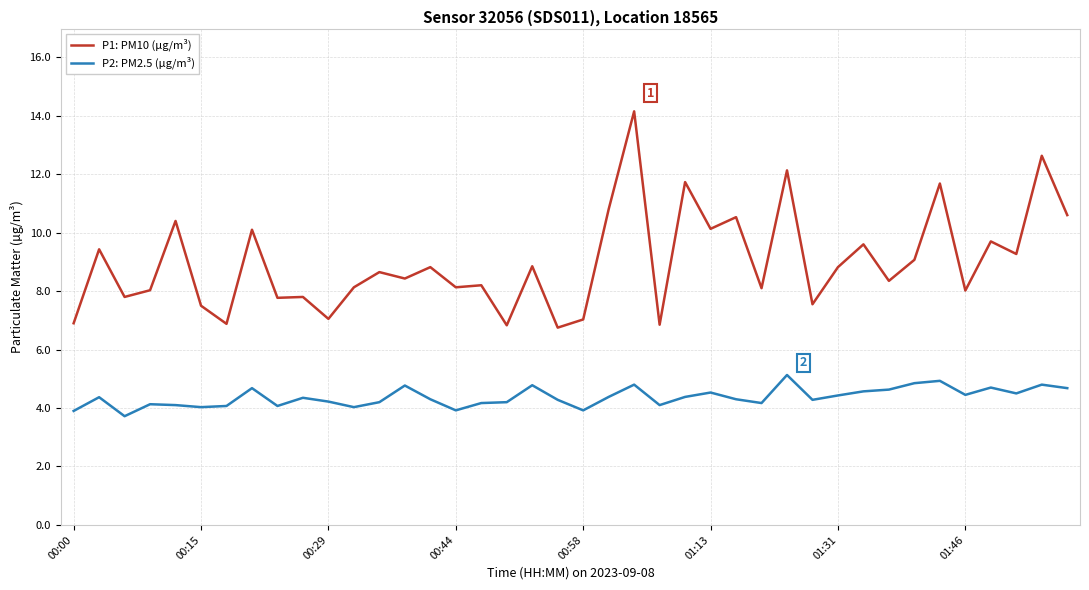

Rank the series by their maximum value, from lowest to highest.

P2: PM2.5 (µg/m³), P1: PM10 (µg/m³)